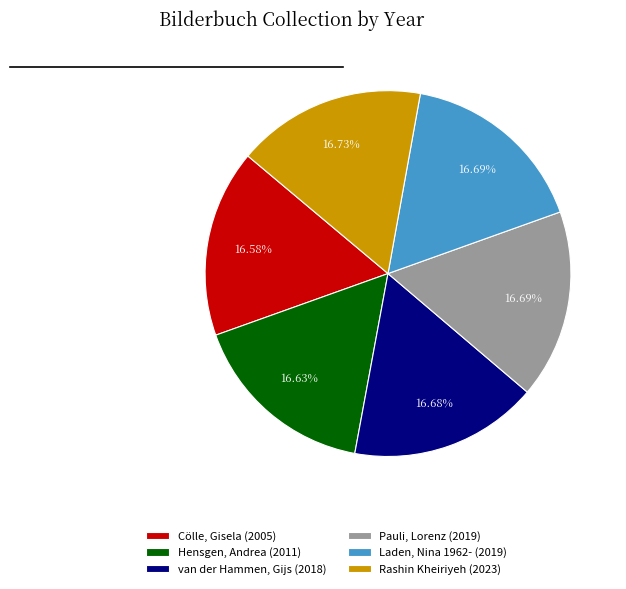

Does Cölle, Gisela represent more than half of the total?

No